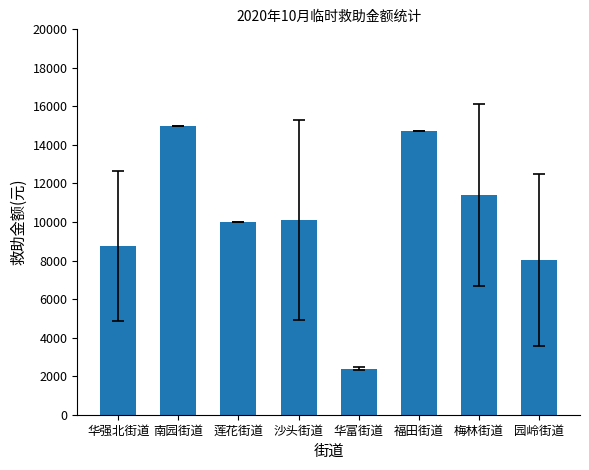

What is the label of the 2nd bar from the right?

梅林街道